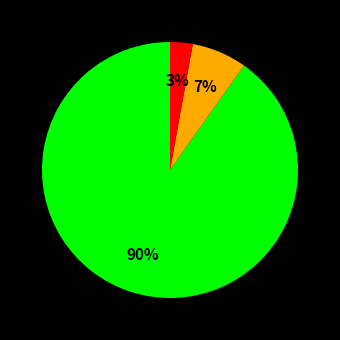

Is there a majority slice in this chart?

Yes